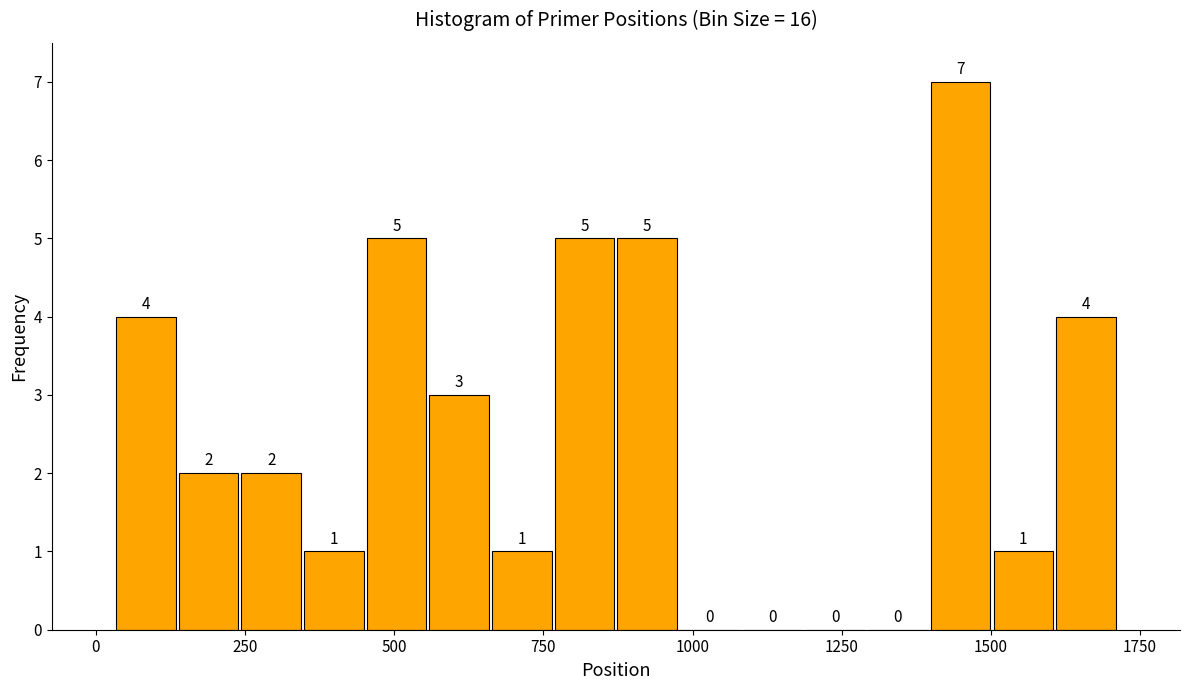

Read against the x-axis, roughly where is the centre of the tallest bar?

1450